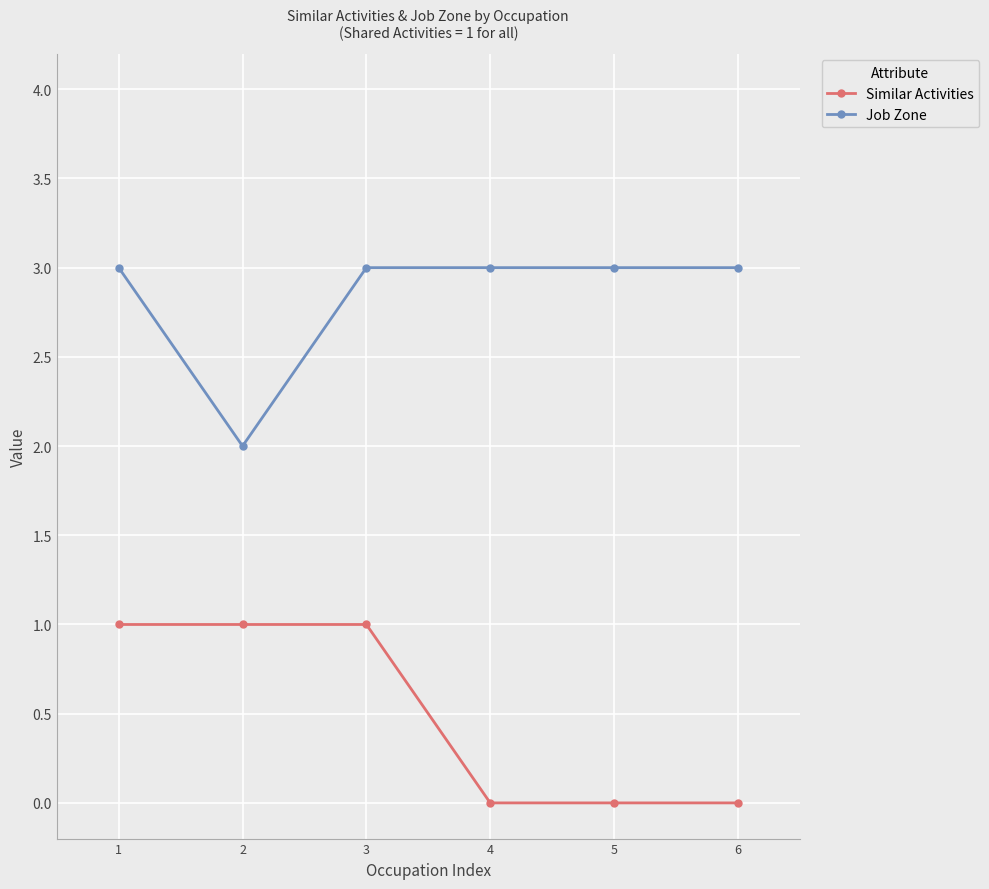

True or false: Similar Activities and Job Zone intersect in this chart.

False